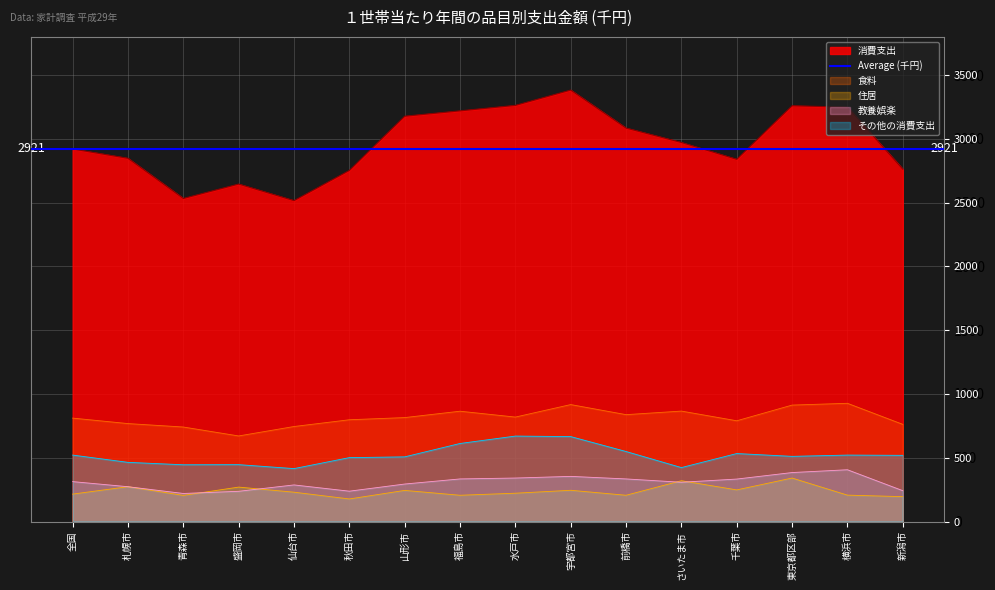

Reading left to right, transcribe all the data shown in this chart.

消費支出: 全国=2921	札幌市=2848	青森市=2533	盛岡市=2646	仙台市=2516	秋田市=2753	山形市=3178	福島市=3220	水戸市=3263	宇都宮市=3383	前橋市=3085	さいたま市=2972	千葉市=2840	東京都区部=3260	横浜市=3249	新潟市=2763
食料: 全国=811	札幌市=768	青森市=741	盛岡市=671	仙台市=745	秋田市=798	山形市=815	福島市=865	水戸市=819	宇都宮市=917	前橋市=838	さいたま市=866	千葉市=790	東京都区部=913	横浜市=927	新潟市=762
住居: 全国=215	札幌市=273	青森市=205	盛岡市=270	仙台市=230	秋田市=177	山形市=244	福島市=206	水戸市=222	宇都宮市=245	前橋市=206	さいたま市=320	千葉市=248	東京都区部=341	横浜市=207	新潟市=195
教養娯楽: 全国=313	札幌市=273	青森市=220	盛岡市=237	仙台市=287	秋田市=238	山形市=294	福島市=334	水戸市=341	宇都宮市=354	前橋市=334	さいたま市=308	千葉市=333	東京都区部=384	横浜市=406	新潟市=242
その他の消費支出: 全国=521	札幌市=464	青森市=445	盛岡市=446	仙台市=415	秋田市=501	山形市=507	福島市=612	水戸市=670	宇都宮市=666	前橋市=549	さいたま市=423	千葉市=533	東京都区部=511	横浜市=521	新潟市=519